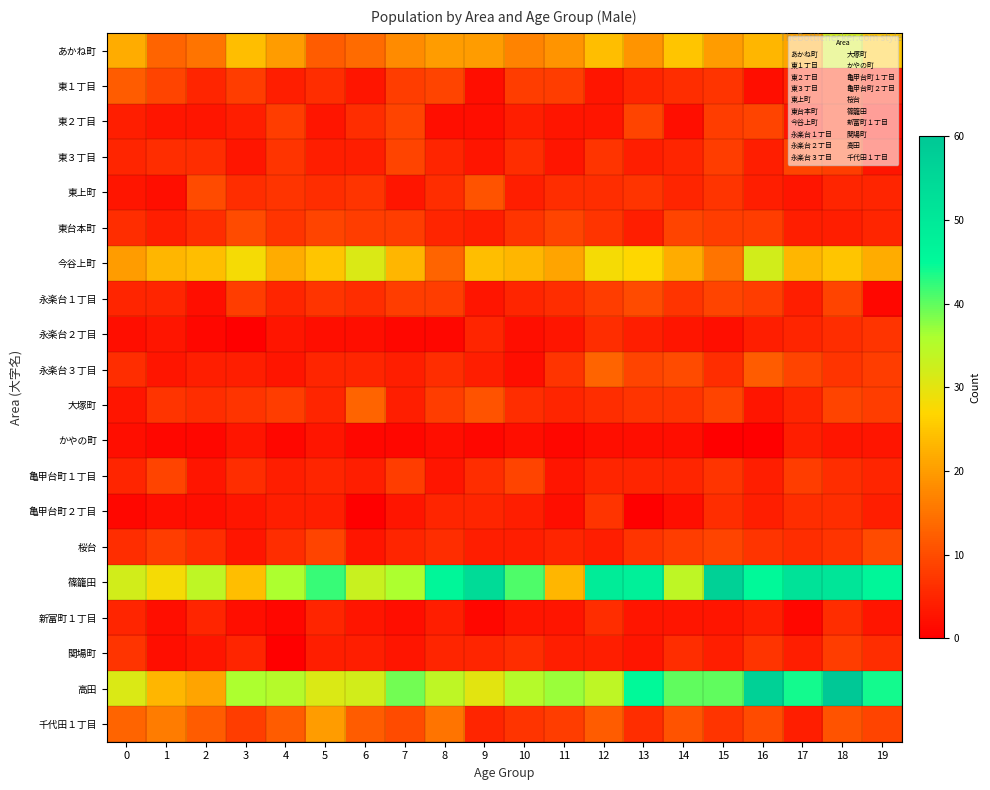

What is the total value across all series at 13?

224